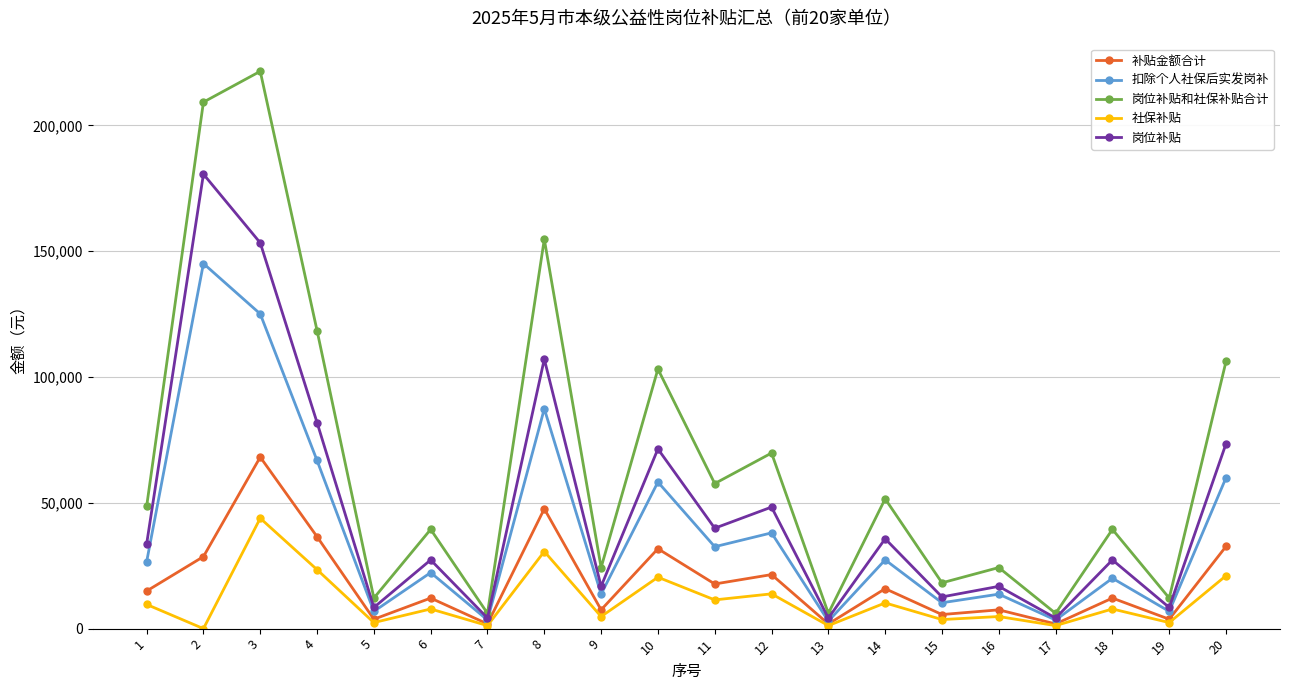

What is the value of the 补贴金额合计 point at the 18th from the left?

12138.6